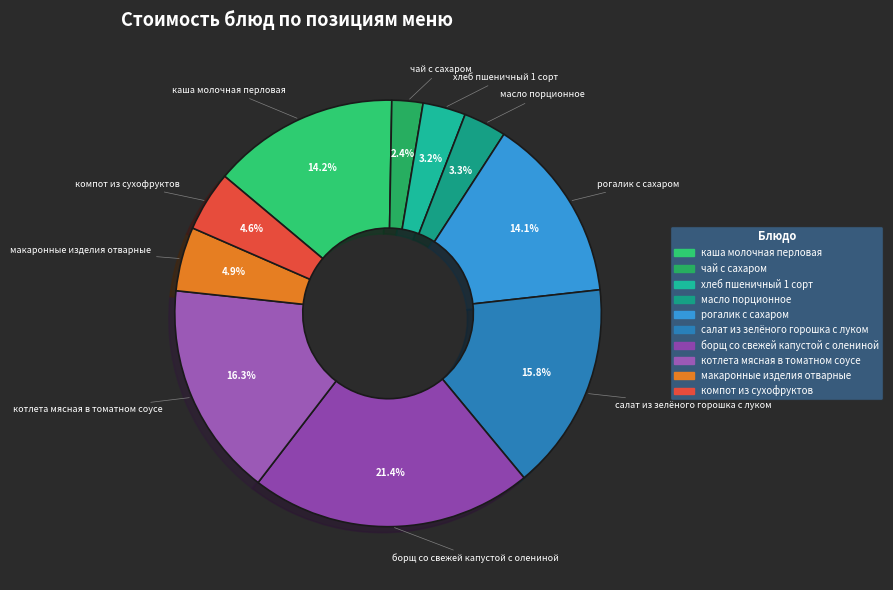

What portion of the pie excludes рогалик с сахаром?

85.9%